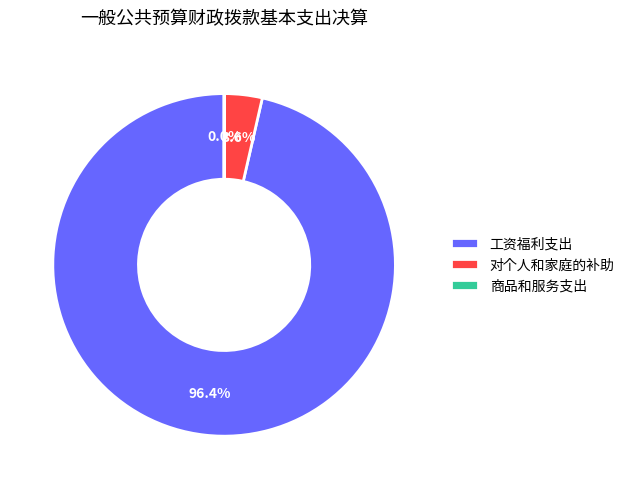

Which category has the biggest portion of the pie?

工资福利支出